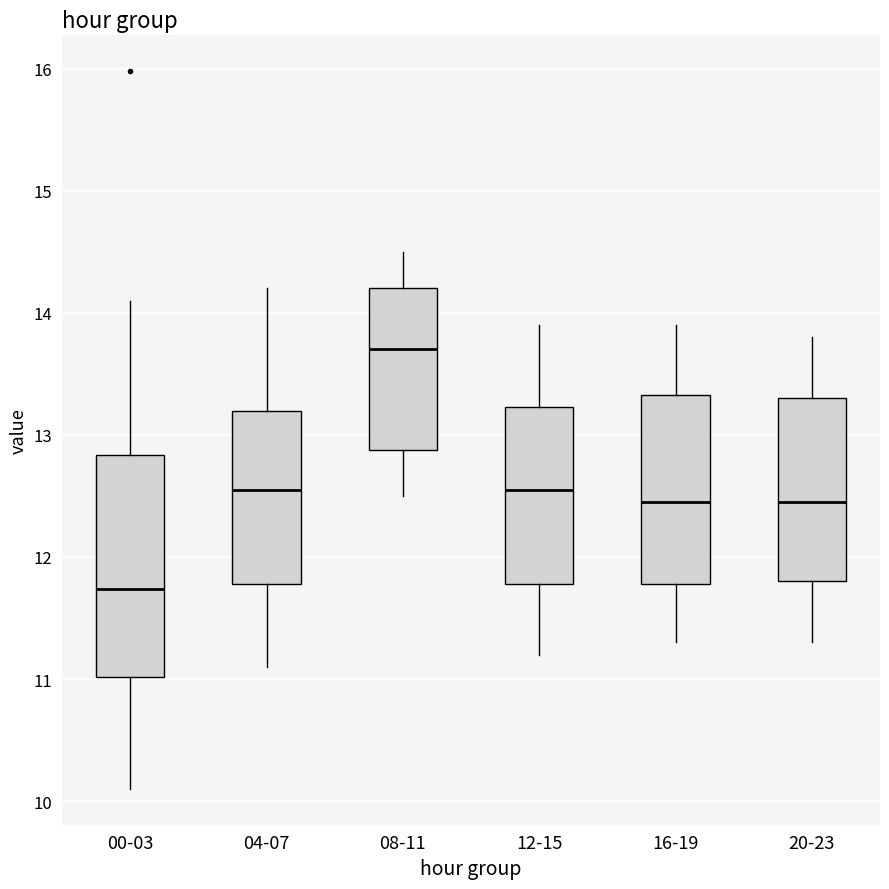

Reading left to right, read every box against the y-axis: the position of its median line, the range the box covers, and the ends of its whiskers. The values are not printed on the chart, so give them approximately, as read against the axis.

00-03: median 11.7, box 11.0 to 12.8, whiskers 10.1 to 14.1
04-07: median 12.6, box 11.8 to 13.2, whiskers 11.1 to 14.2
08-11: median 13.7, box 12.9 to 14.2, whiskers 12.5 to 14.5
12-15: median 12.6, box 11.8 to 13.2, whiskers 11.2 to 13.9
16-19: median 12.5, box 11.8 to 13.3, whiskers 11.3 to 13.9
20-23: median 12.5, box 11.8 to 13.3, whiskers 11.3 to 13.8